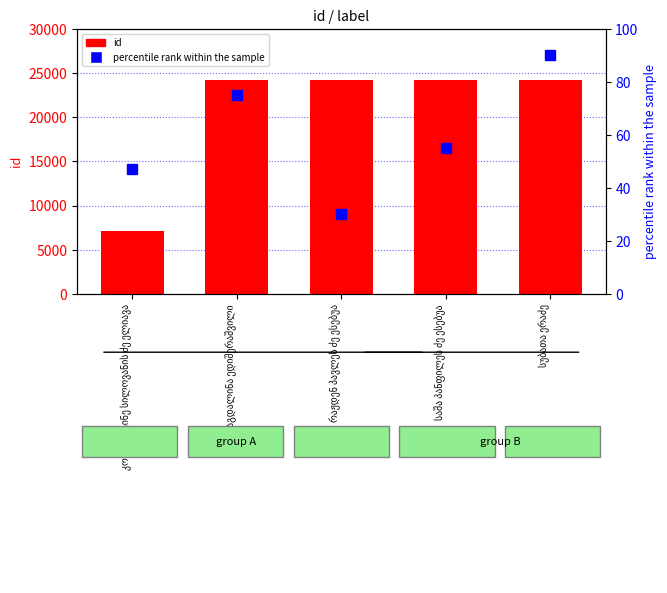

Which has a higher value, საშა პანფილეს ძე ესებუა or რაჟდენ პავლეს ძე ესებუა?

რაჟდენ პავლეს ძე ესებუა